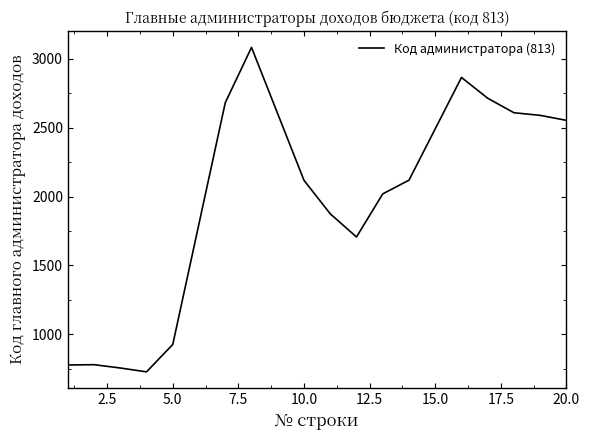

Does the chart have visible grid lines?

No